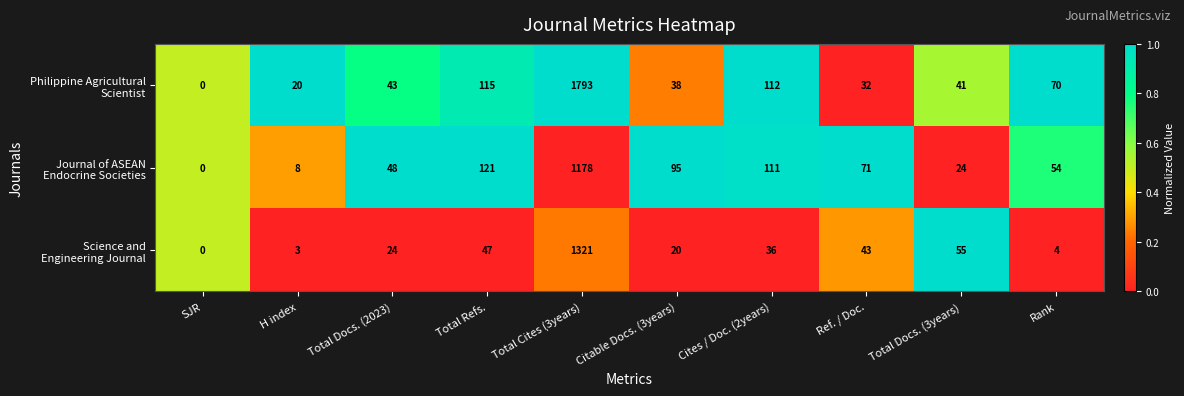

What is the total value across all series at H index?

31